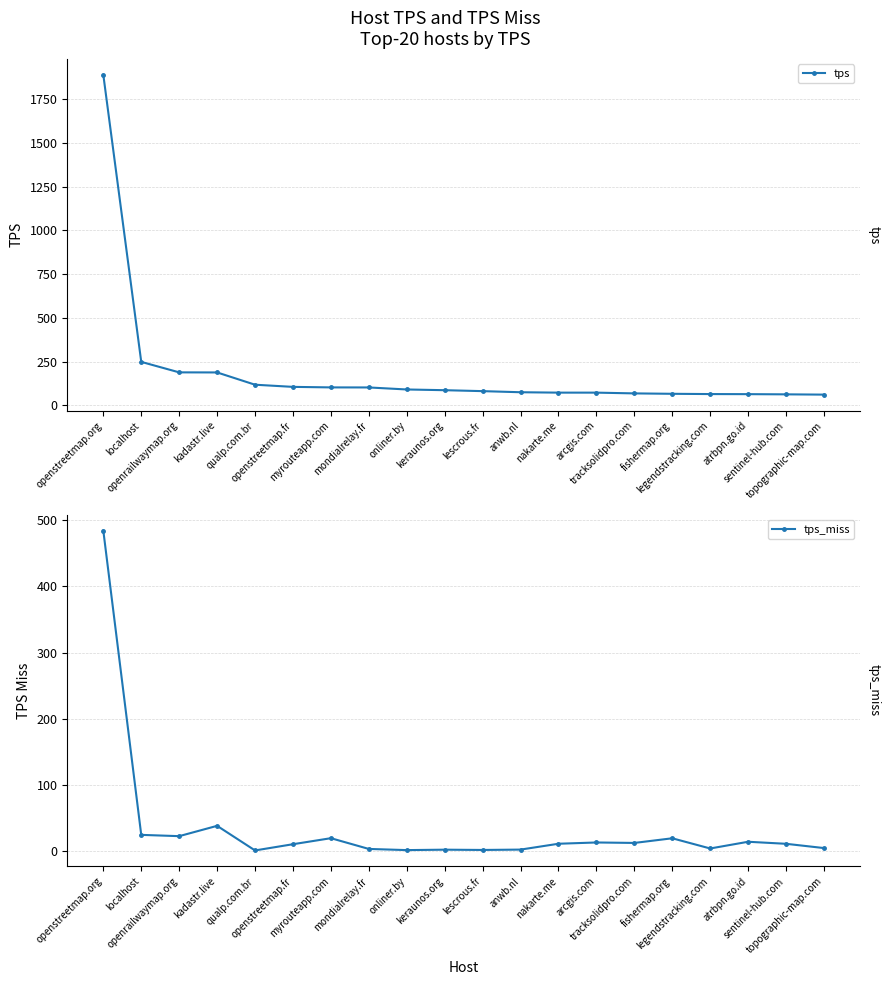

At how many categories does at least one series exceed 1100?

1